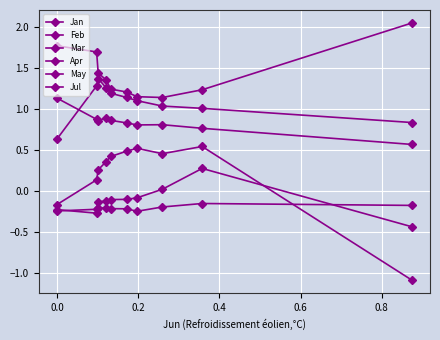

What is the total value across all series at 0.4?

3.3